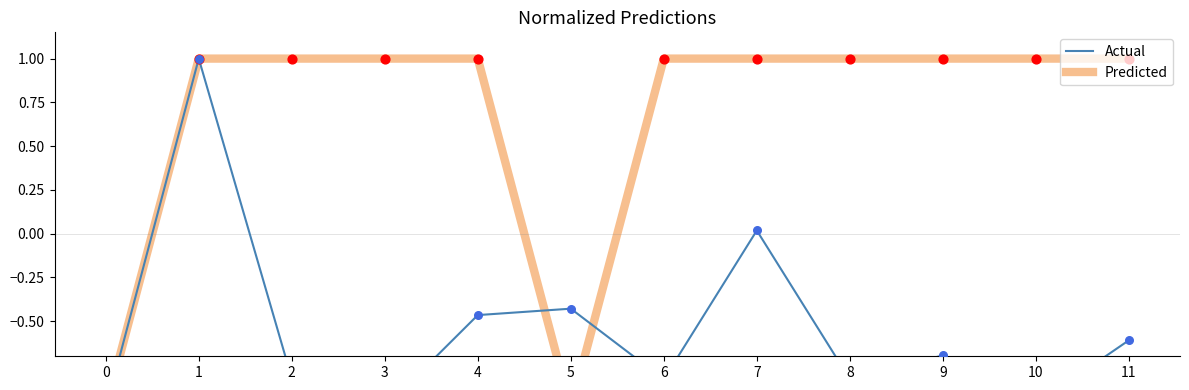

Which series contains the highest Y value?

Predicted